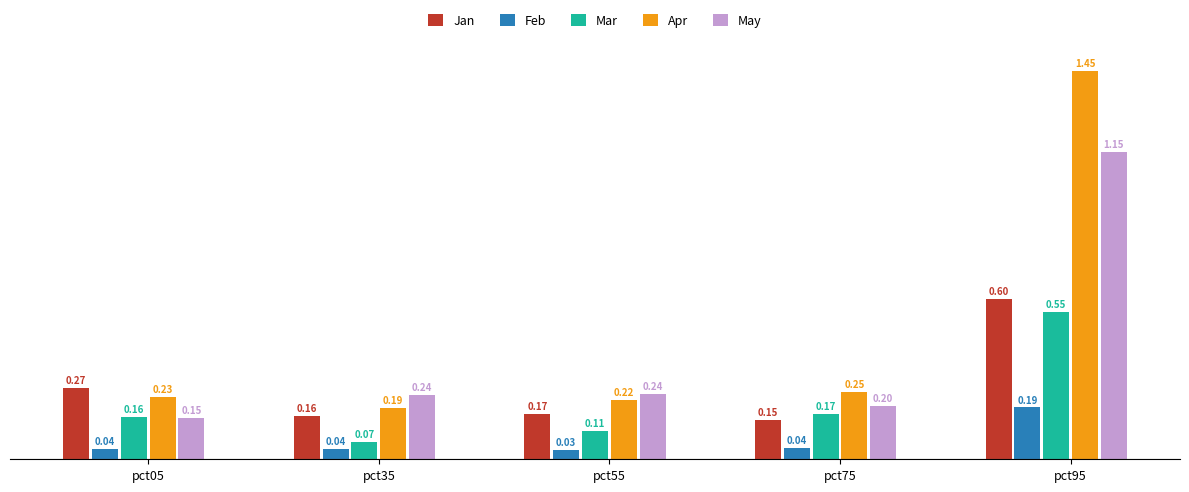

Are the bars grouped side by side (vs. stacked)?

Yes